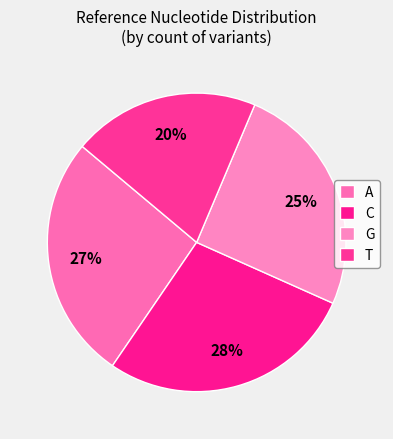

The C slice represents 20% of the pie. True or false?

False